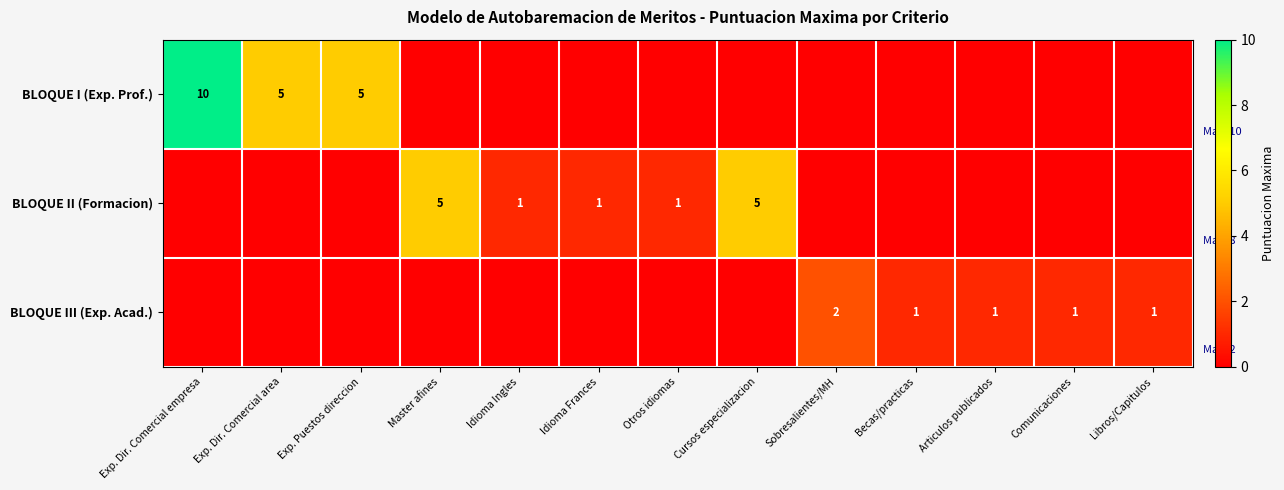

The value of BLOQUE III (Exp. Acad.) at Articulos publicados is 2. True or false?

False